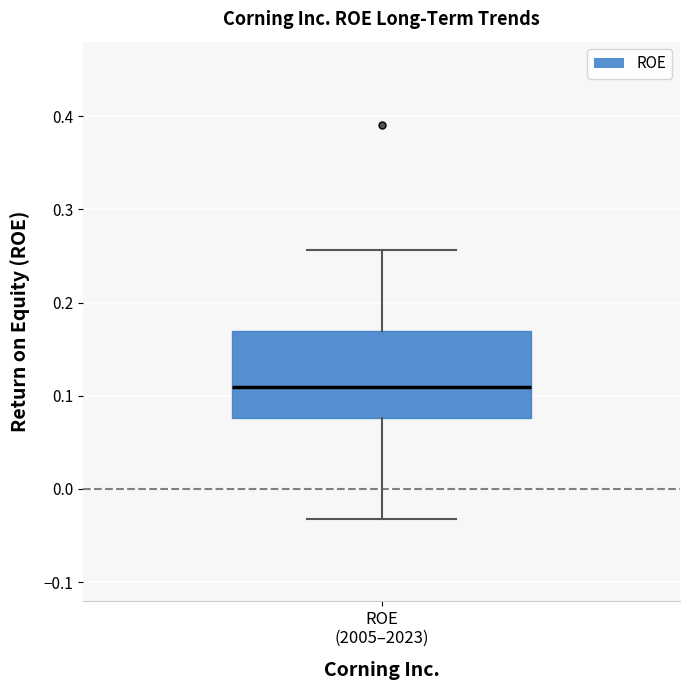

Where does the lower whisker of the box for ROE (2005–2023) end on the y-axis? The values are not printed on the chart, so give them approximately, as read against the axis.

-0.03